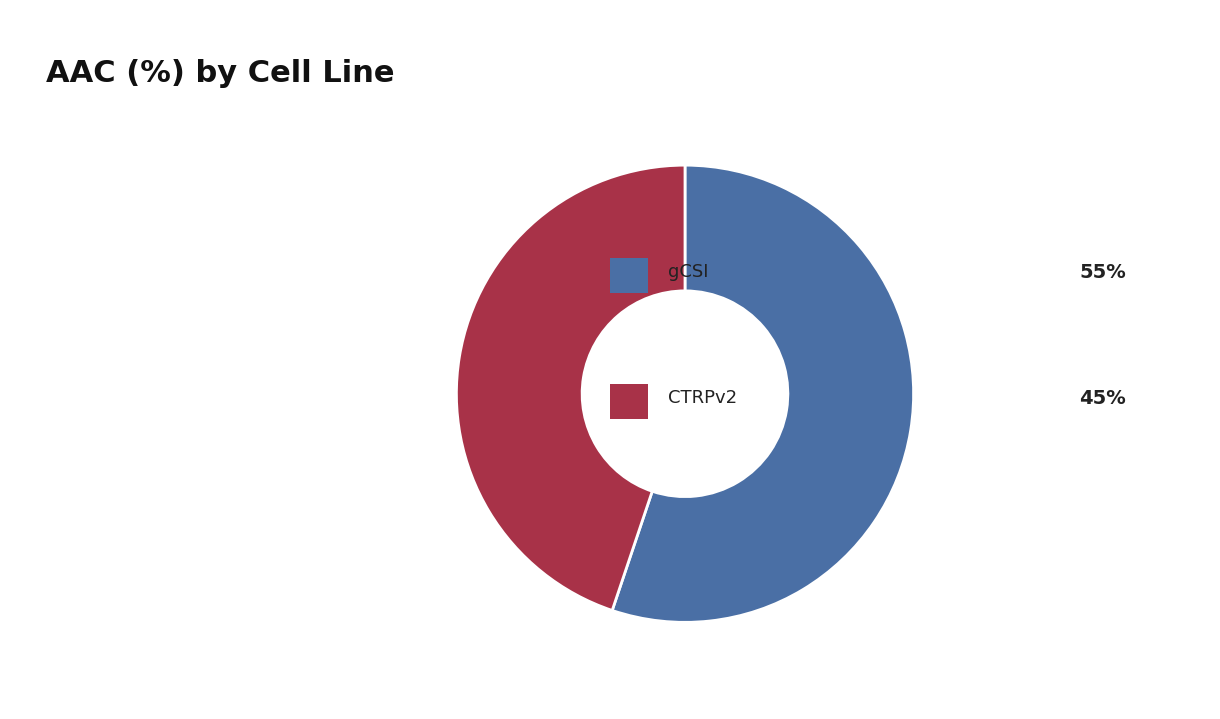

Does any single category account for the majority?

Yes